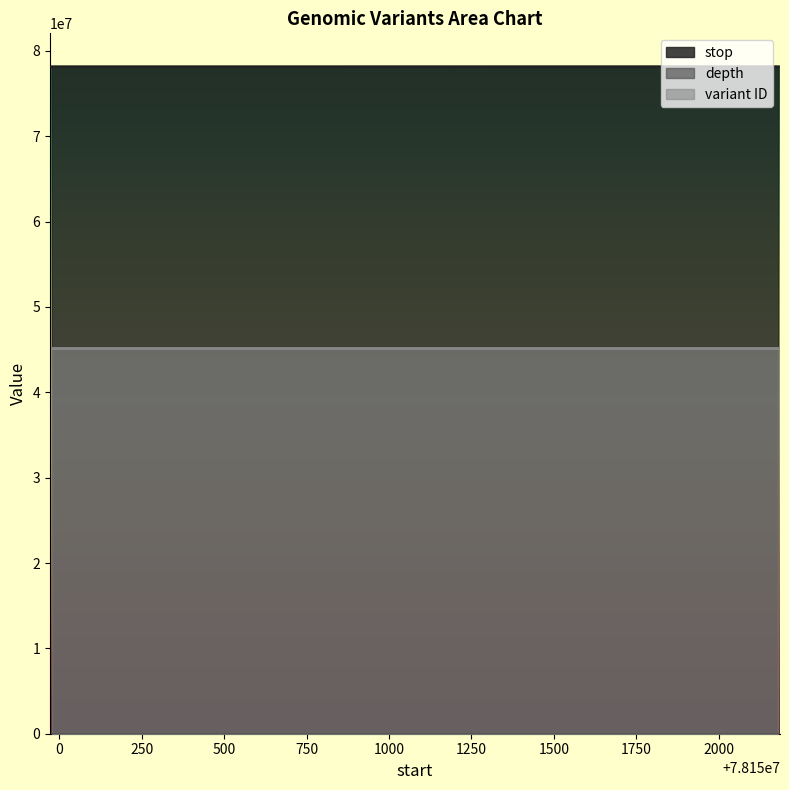

Reading left to right, extract all data points from this chart.

stop: 78149978	78152190
depth: 7	11
variant ID: 45152931	45152932